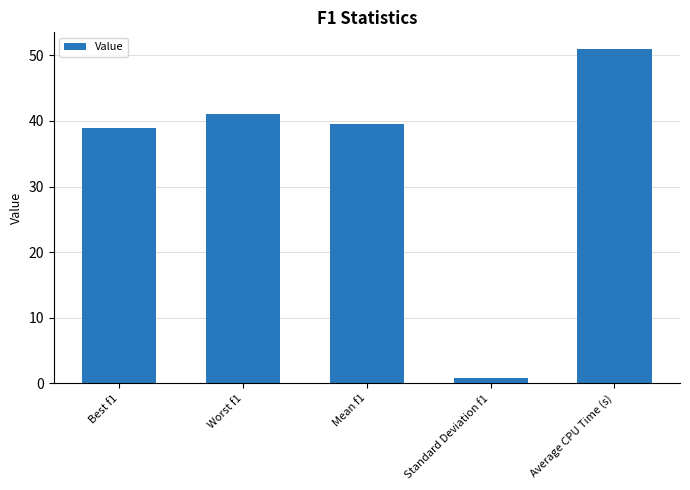

Rank the categories by value from lowest to highest.

Standard Deviation f1, Best f1, Mean f1, Worst f1, Average CPU Time (s)